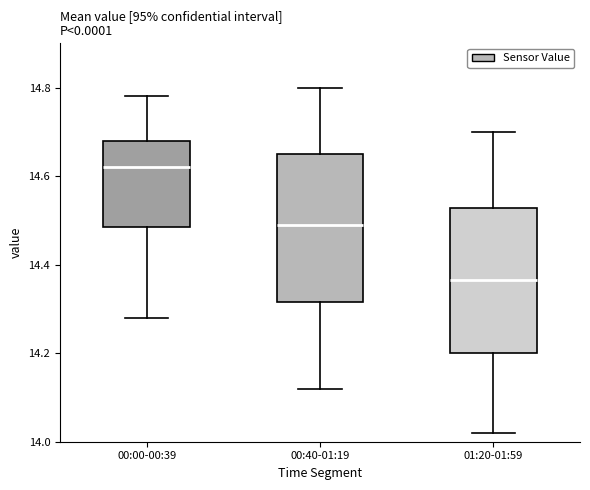

Which box's median line is the highest?

00:00-00:39